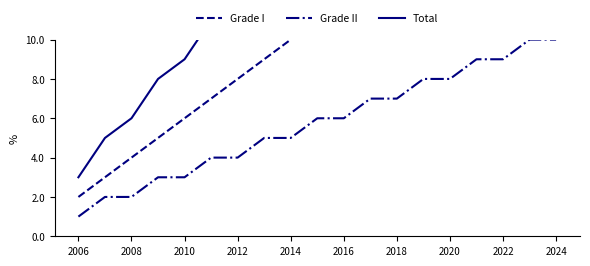

What is the maximum value for Grade I?

20